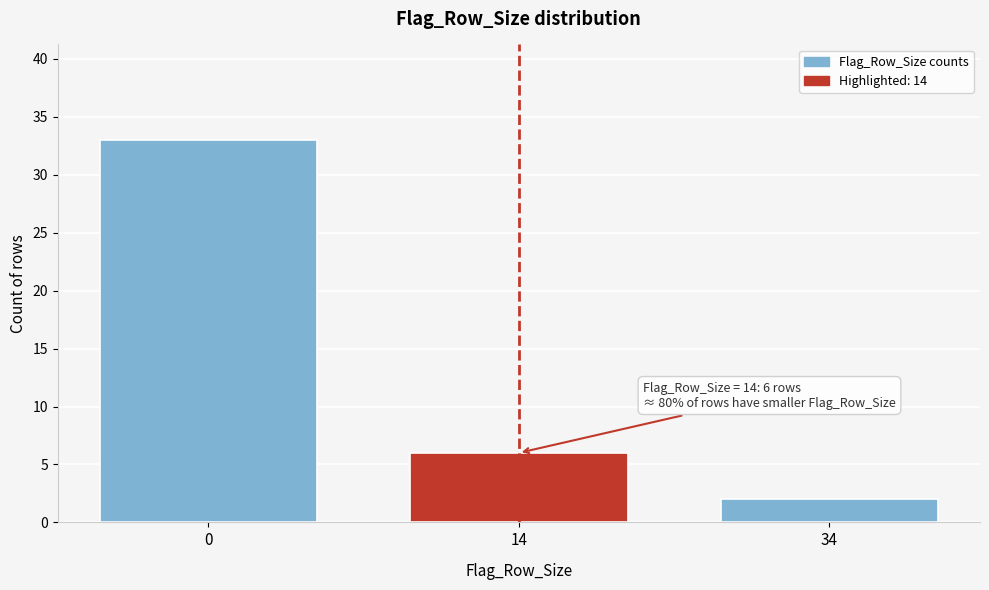

Reading left to right, list all the values displayed in this chart.

0=33	14=6	34=2